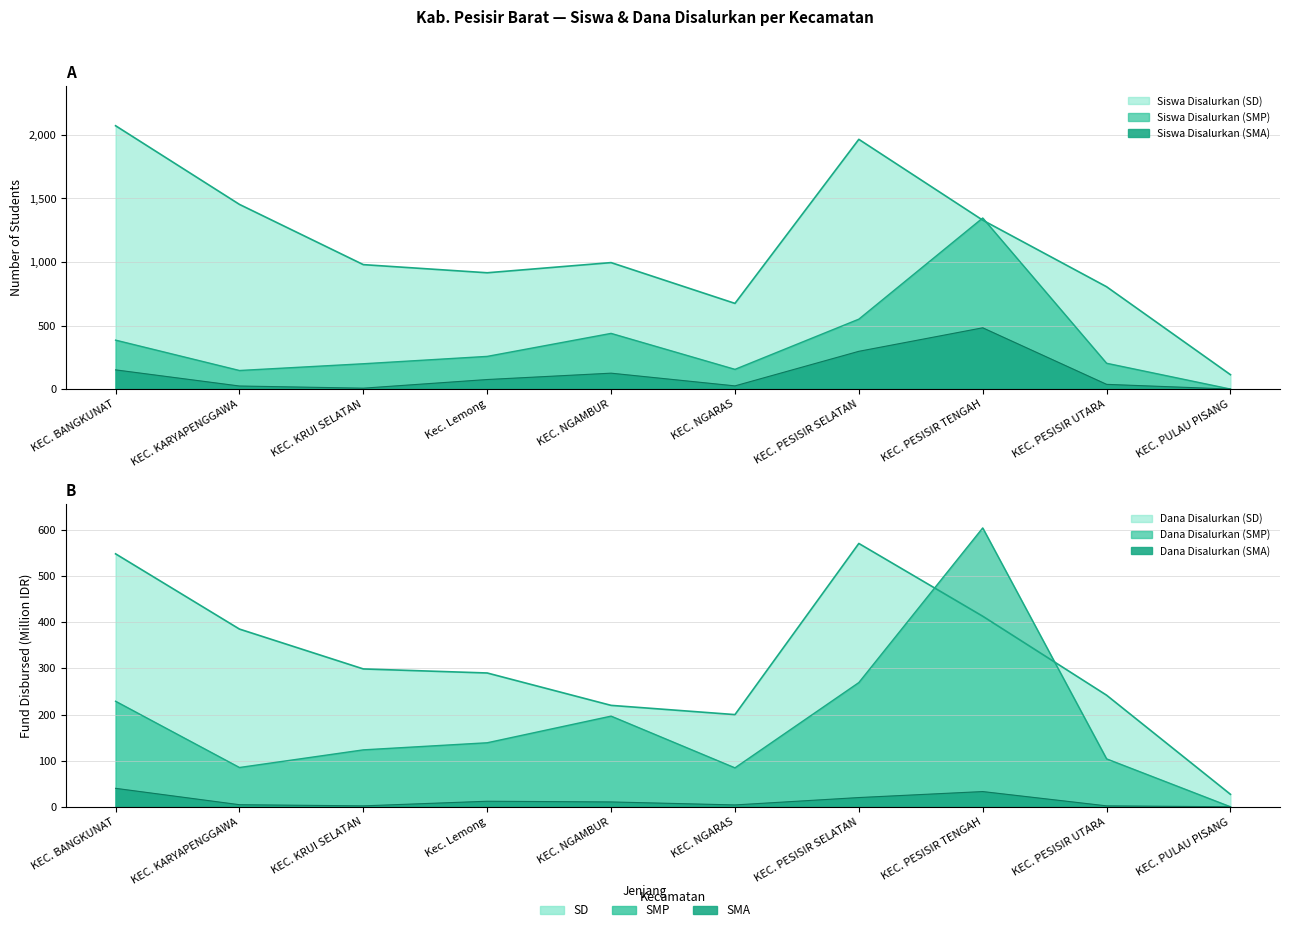

What is the difference between the maximum and minimum values in the Dana Disalurkan (SMA, M) series?

40.0